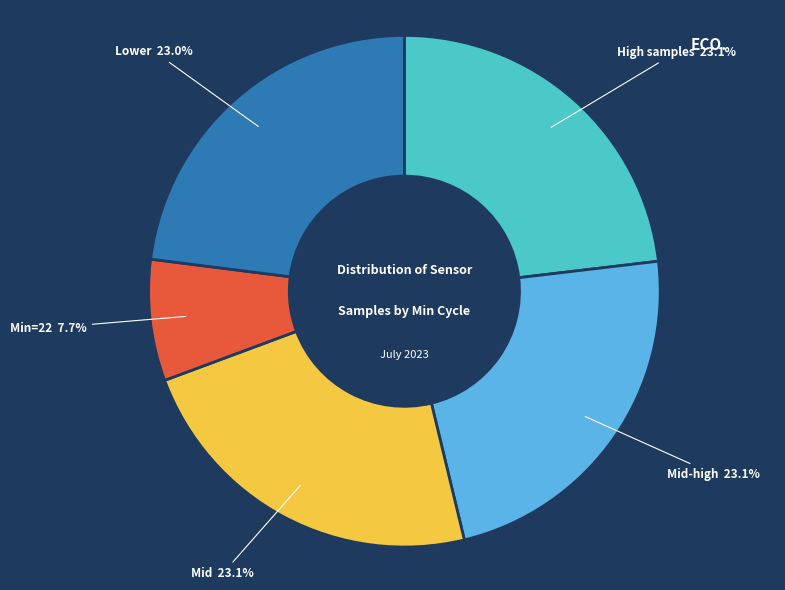

Count the number of slices in the pie.

5